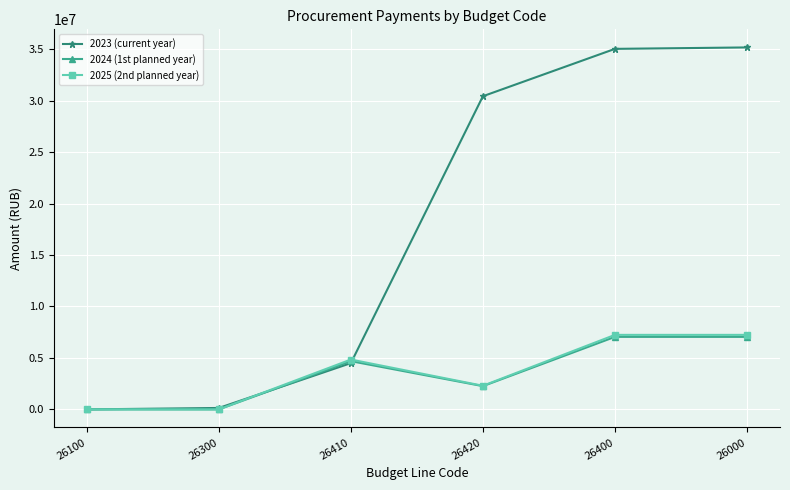

The 2024 (1st planned year) series shows 12098300.7 at 26400. True or false?

False